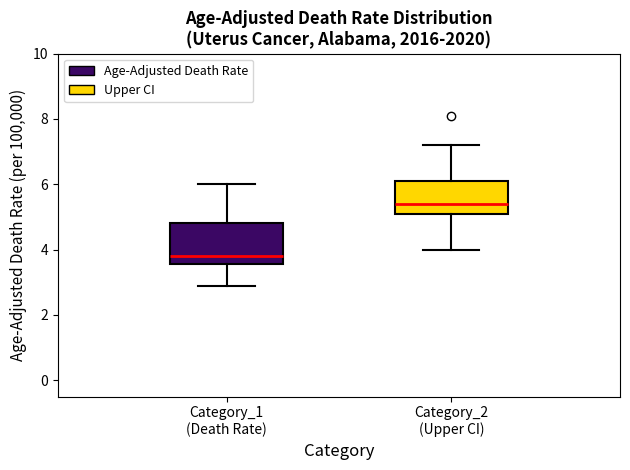

Reading left to right, read every box against the y-axis: the position of its median line, the range the box covers, and the ends of its whiskers. The values are not printed on the chart, so give them approximately, as read against the axis.

Category_1 (Death Rate): median 3.8, box 3.6 to 4.8, whiskers 3.0 to 6.0
Category_2 (Upper CI): median 5.4, box 5.2 to 6.2, whiskers 4.0 to 7.2